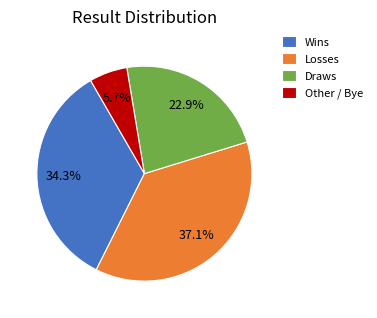

What is the largest slice in the pie chart?

Losses